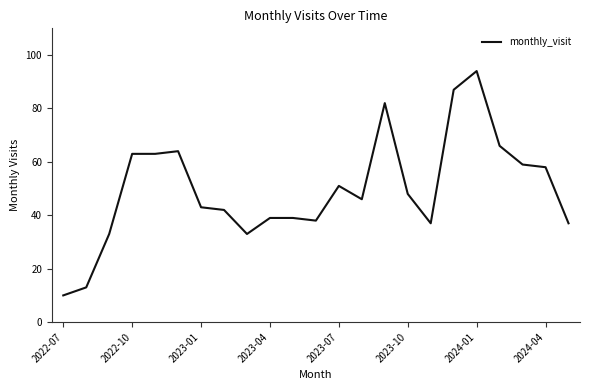

What is the greatest value displayed?

94